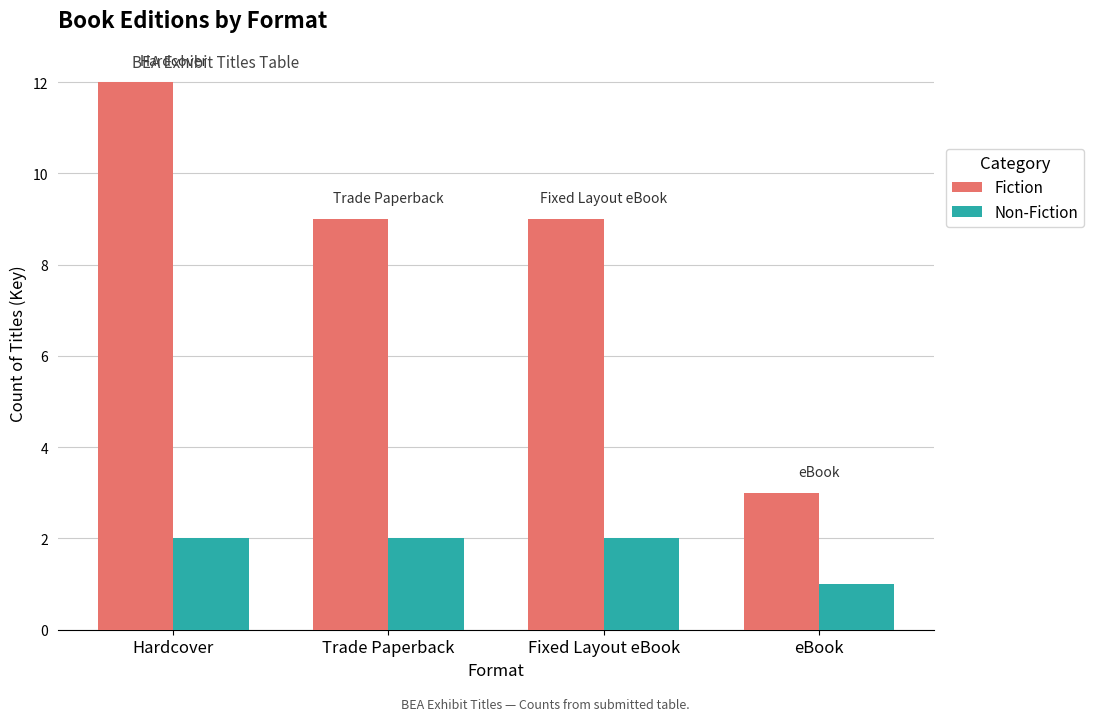

The Fiction series shows 3 at eBook. True or false?

True